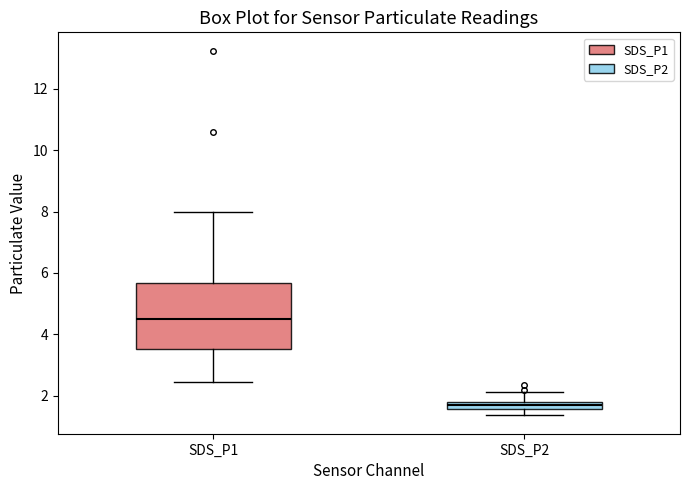

Where is the upper edge of the box for SDS_P1 on the y-axis? The values are not printed on the chart, so give them approximately, as read against the axis.

5.6